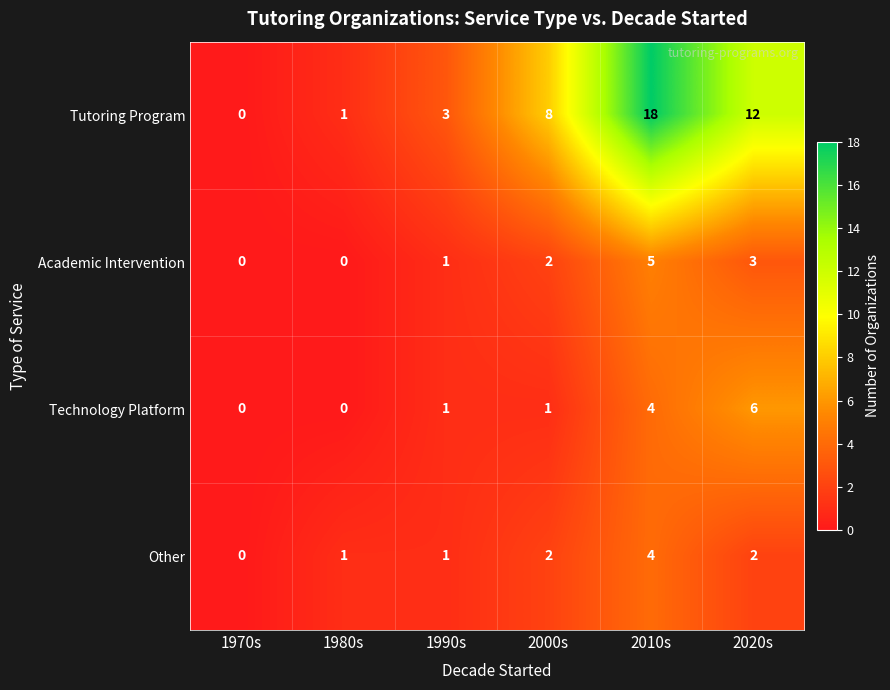

At which category is the sum across all series the highest?

2010s